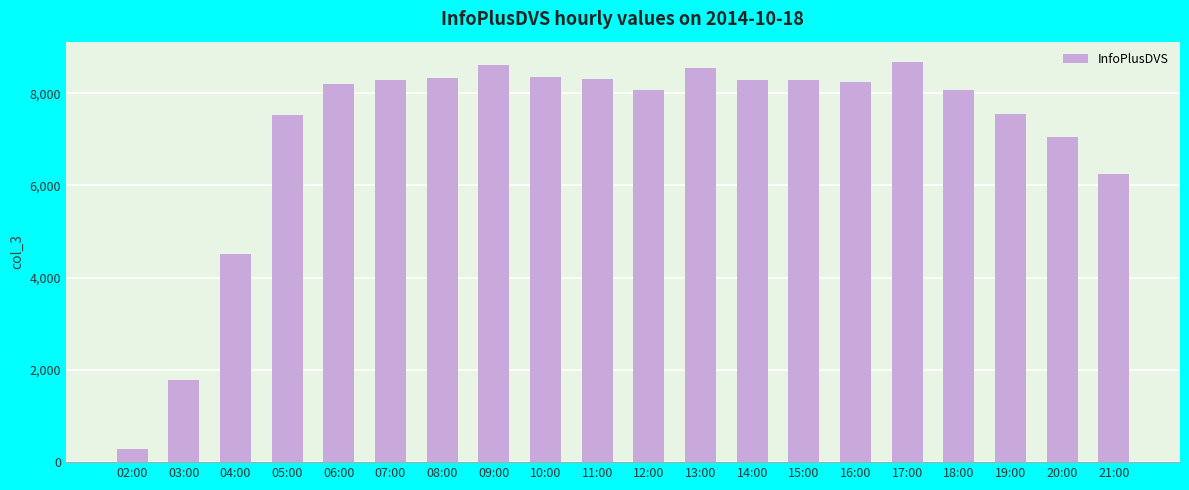

Read the value at 14:00, to the nearest 10.

8290